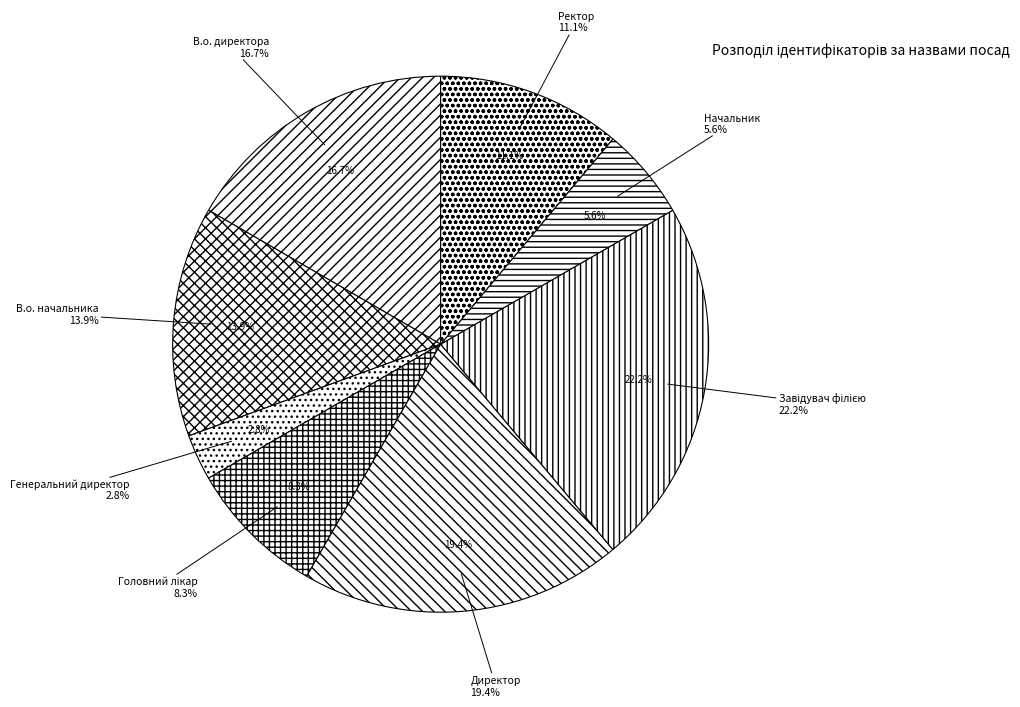

What portion of the pie excludes Директор?

80.6%